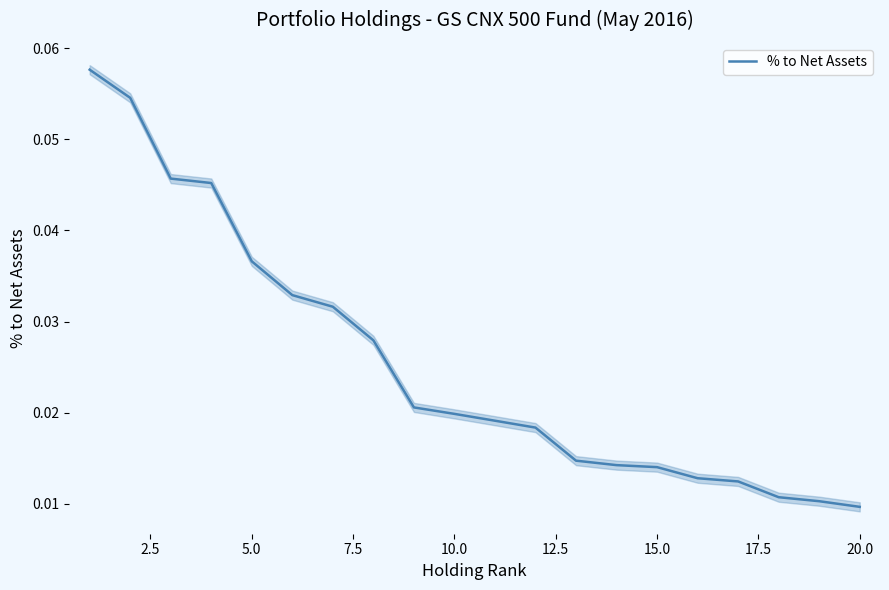

What is the sum of all values?

0.5